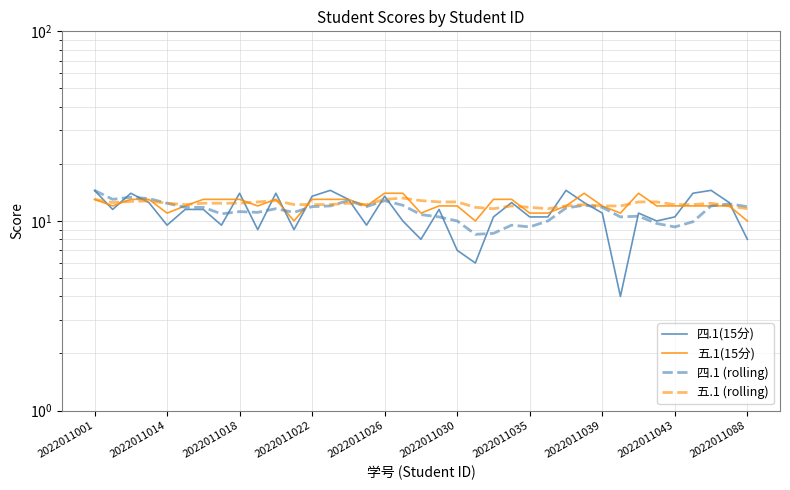

Read the 五.1 (rolling) value at 2022011035.

12.4